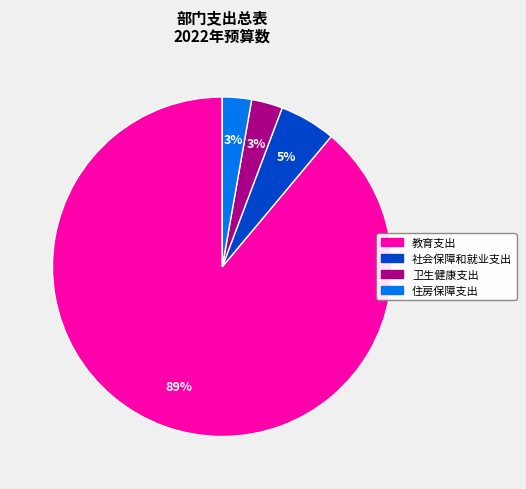

Do 住房保障支出 and 教育支出 together represent more than half of the pie?

Yes